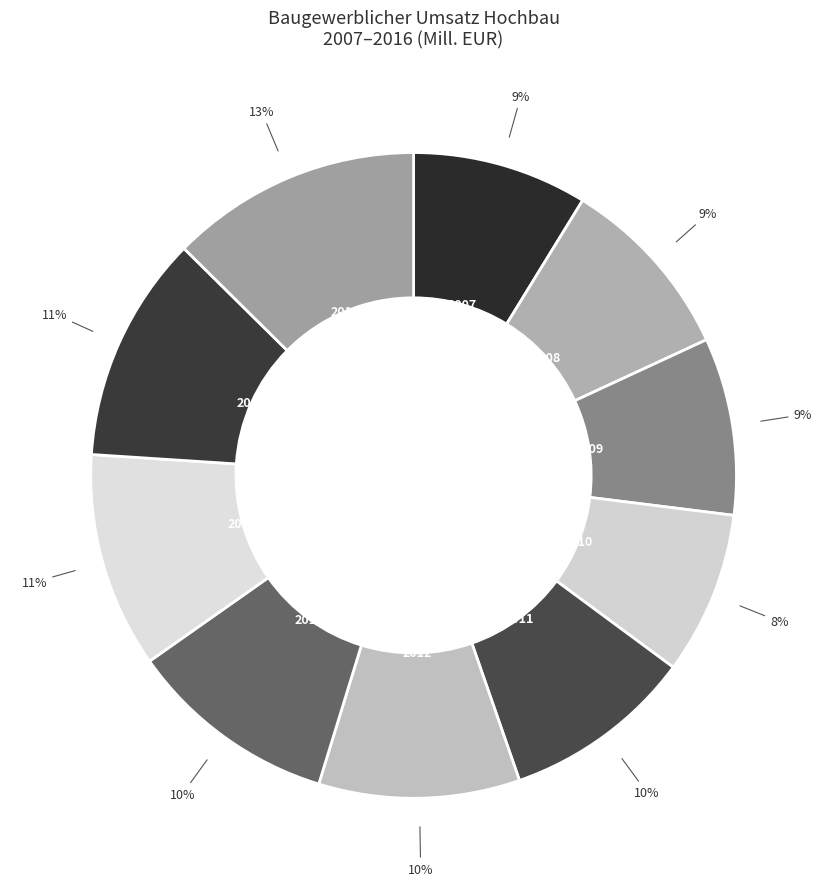

To the nearest percent, what is the average slice percentage?

10%